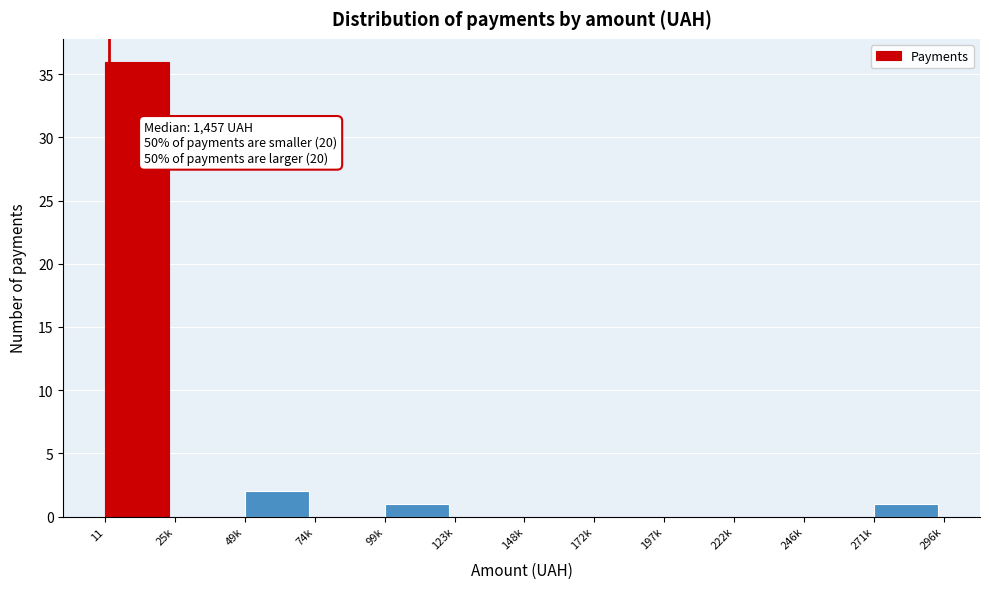

Reading left to right, what are all the values shown in this chart?

11=36	25k=0	49k=2	74k=0	99k=1	123k=0	148k=0	172k=0	197k=0	222k=0	246k=0	271k=1